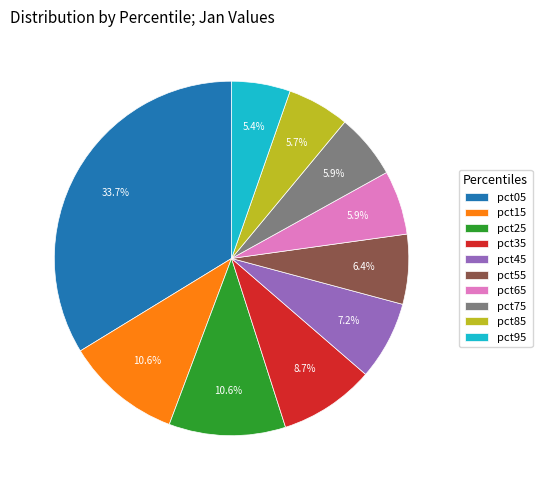

Do pct95 and pct35 together represent more than half of the pie?

No